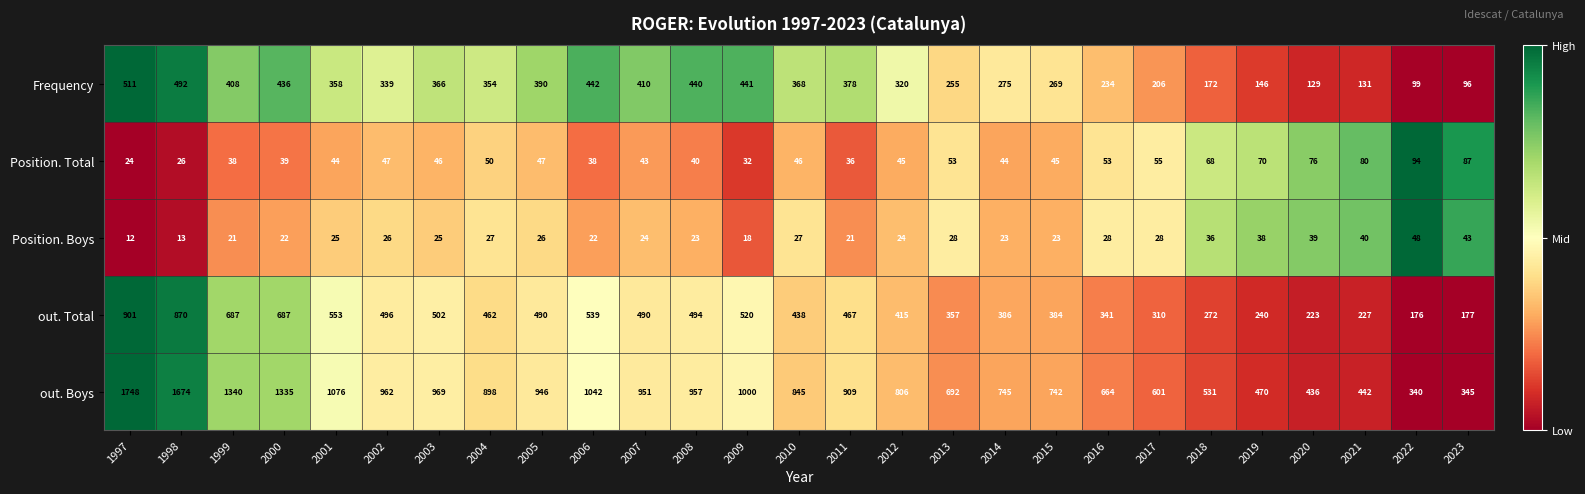

What is the maximum value for Frequency?

511